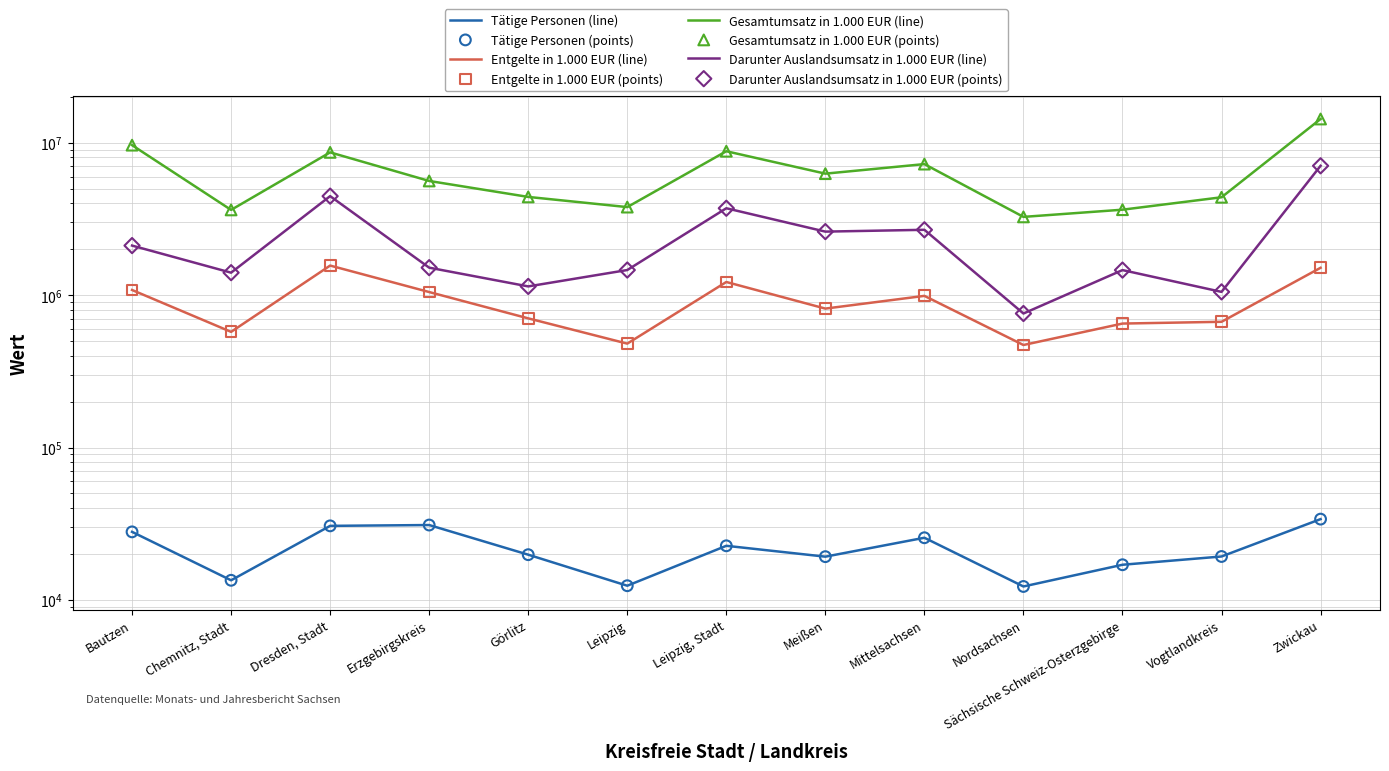

Which series reaches the maximum Y coordinate?

Gesamtumsatz in 1.000 EUR